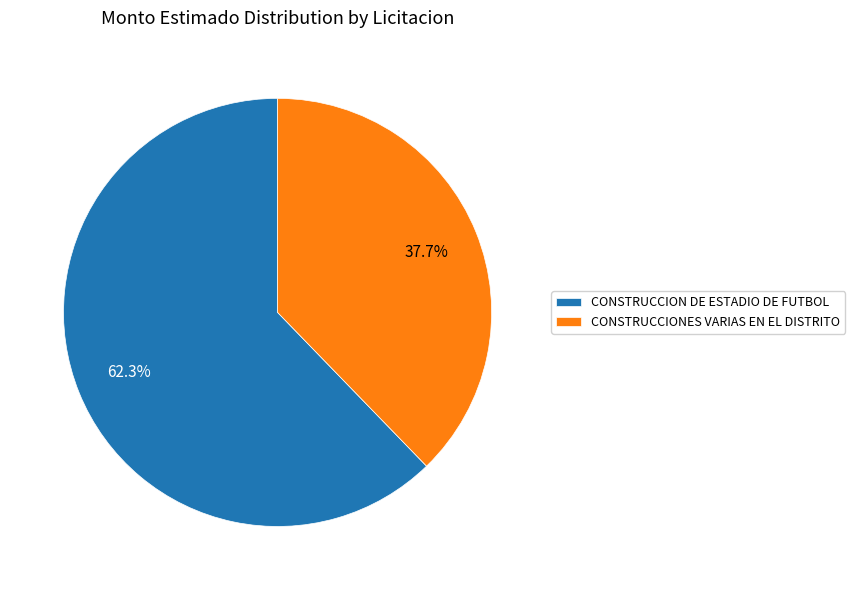

Count the number of slices in the pie.

2